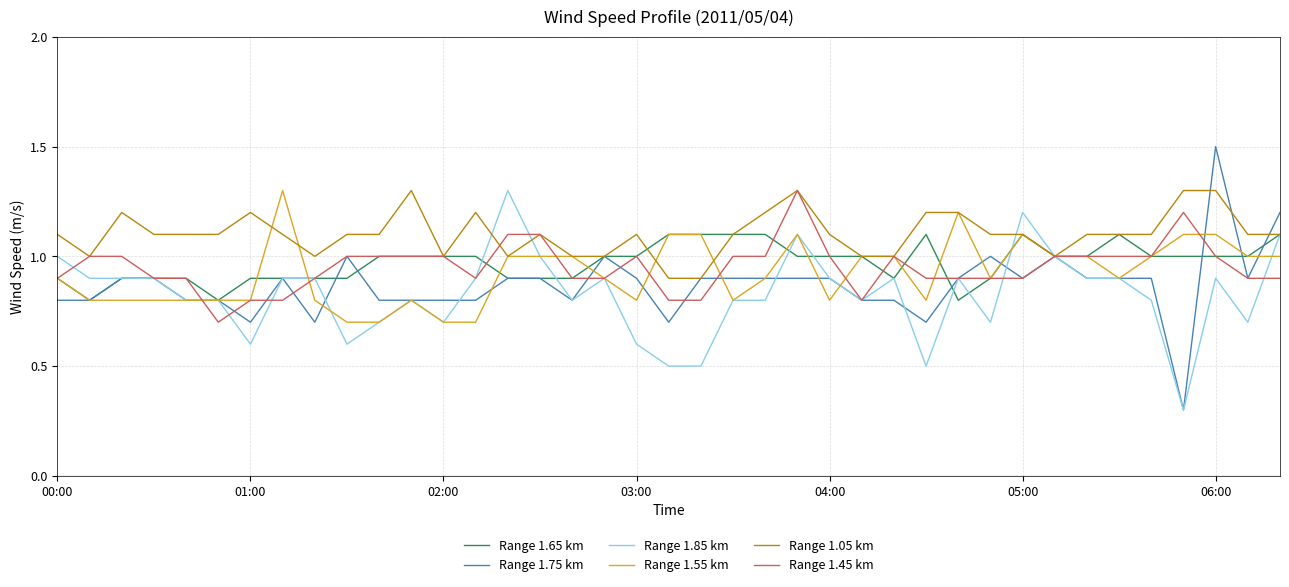

What is the maximum value for Range 1.65 km?

1.1